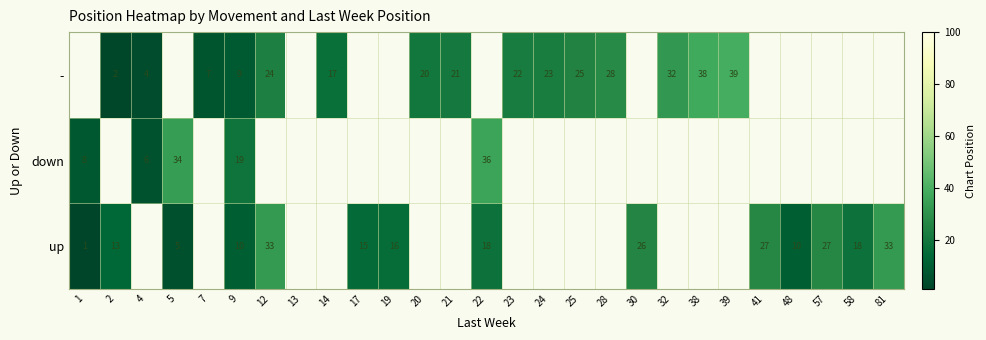

Between 22 and 57, which is larger?

57